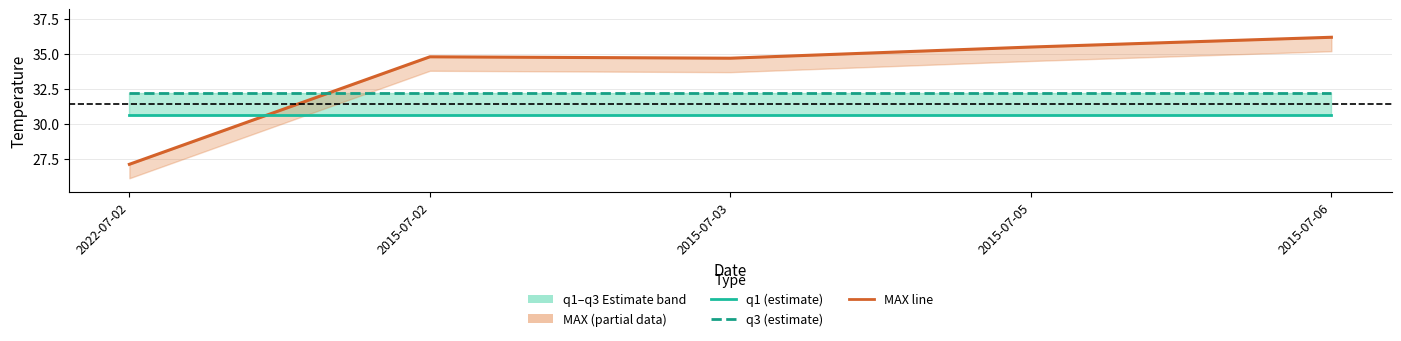

At which label does MAX reach its minimum?

2022-07-02